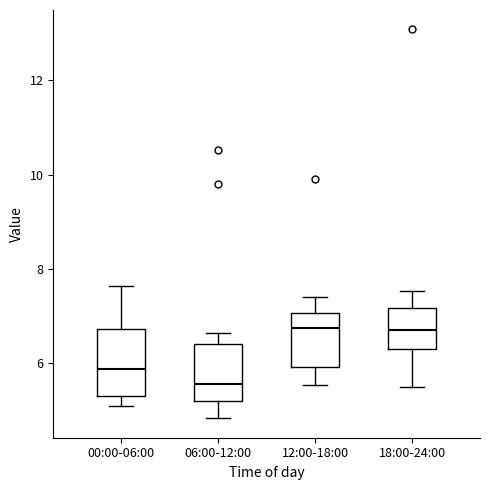

Where is the lower edge of the box for 12:00-18:00 on the y-axis? The values are not printed on the chart, so give them approximately, as read against the axis.

6.0